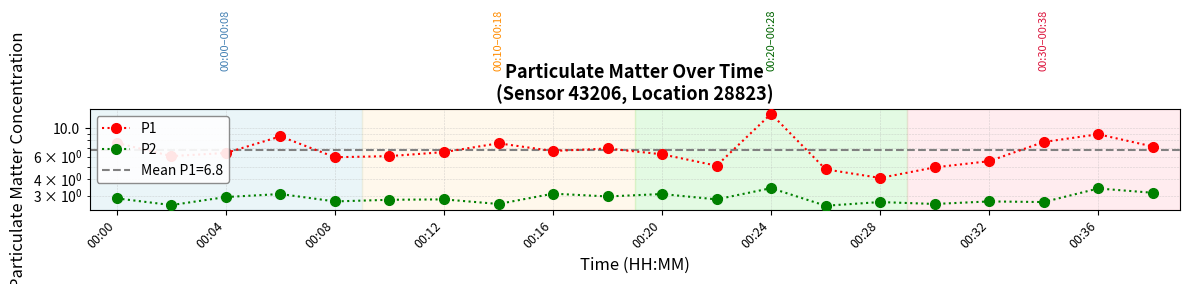

What is the sum of all P1 values?

135.8